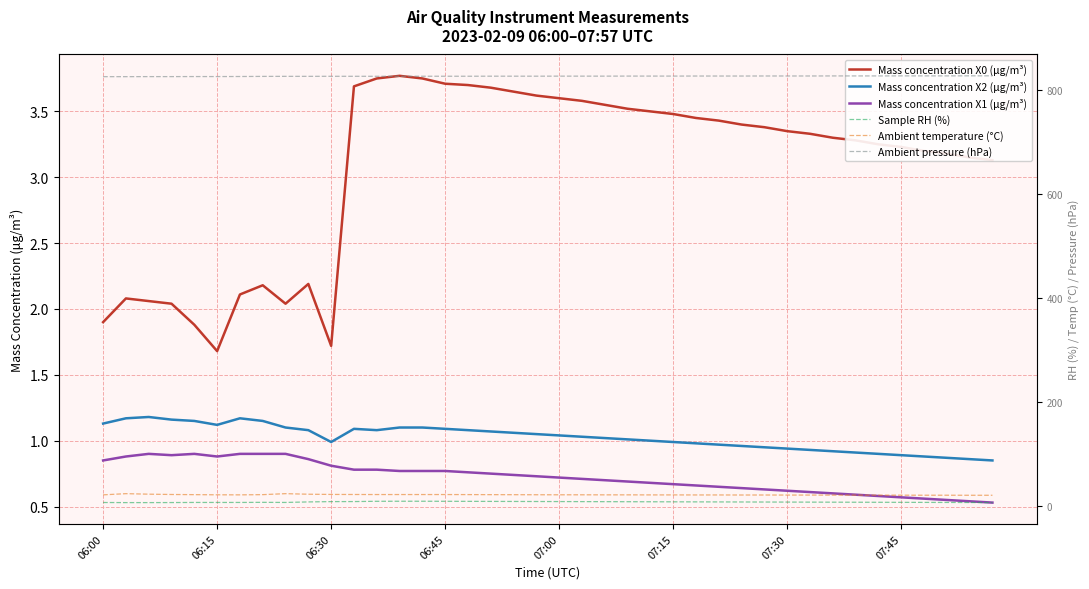

What is the difference between the second highest and minimum values in the Sample RH (%) series?

2.6